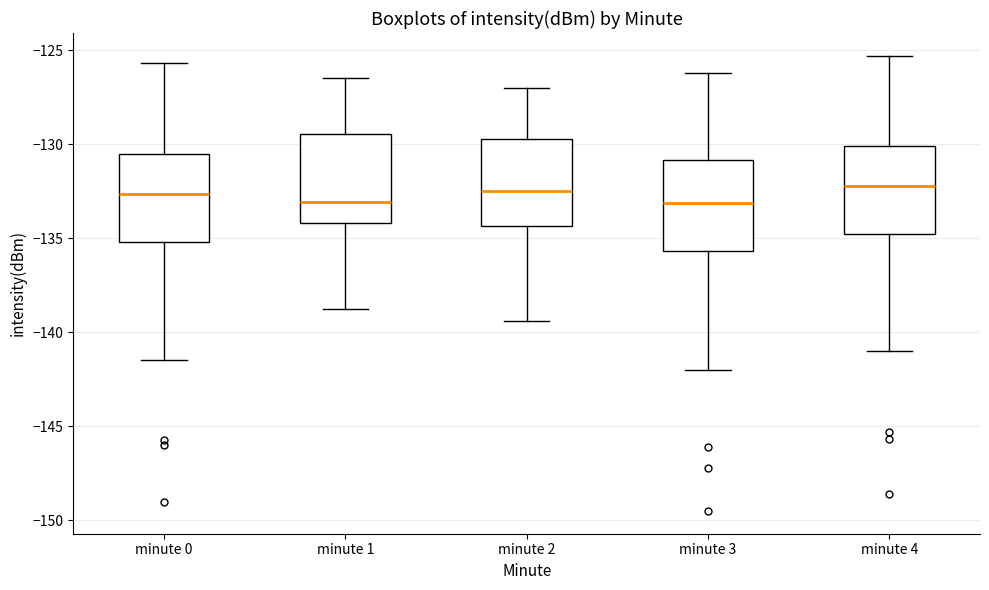

Reading left to right, read every box against the y-axis: the position of its median line, the range the box covers, and the ends of its whiskers. The values are not printed on the chart, so give them approximately, as read against the axis.

minute 0: median -132.5, box -135.0 to -130.5, whiskers -141.5 to -125.5
minute 1: median -133.0, box -134.0 to -129.5, whiskers -139.0 to -126.5
minute 2: median -132.5, box -134.5 to -129.5, whiskers -139.5 to -127.0
minute 3: median -133.0, box -135.5 to -131.0, whiskers -142.0 to -126.0
minute 4: median -132.0, box -135.0 to -130.0, whiskers -141.0 to -125.5